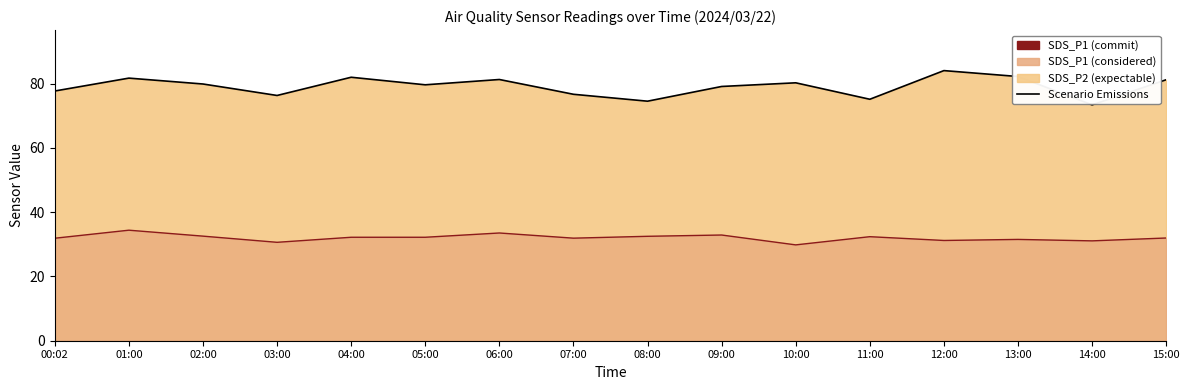

True or false: SDS_P2 line and SDS_P1 line cross at least once.

False